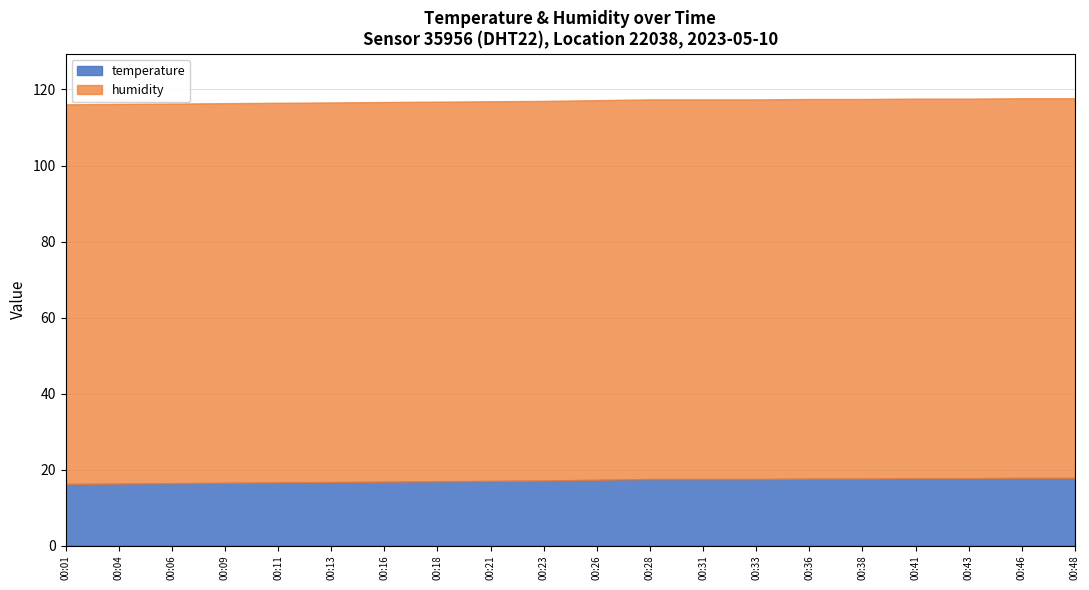

Which label corresponds to the smallest value in the chart?

00:01